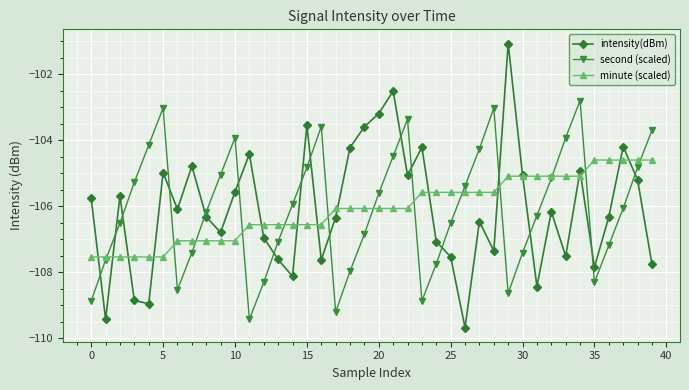

What are all the series names shown in the legend?

intensity(dBm), second (scaled), minute (scaled)